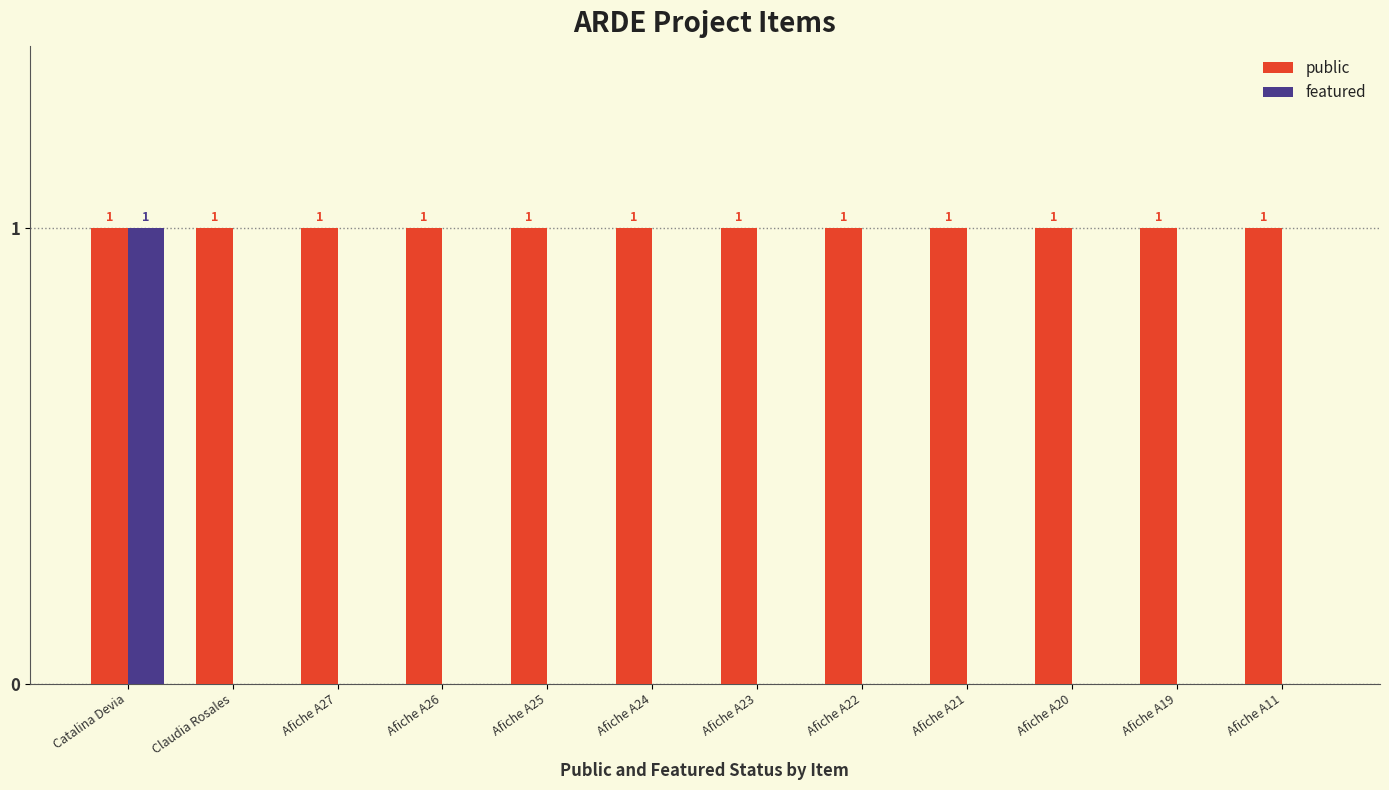

How many distinct data groups are displayed?

2